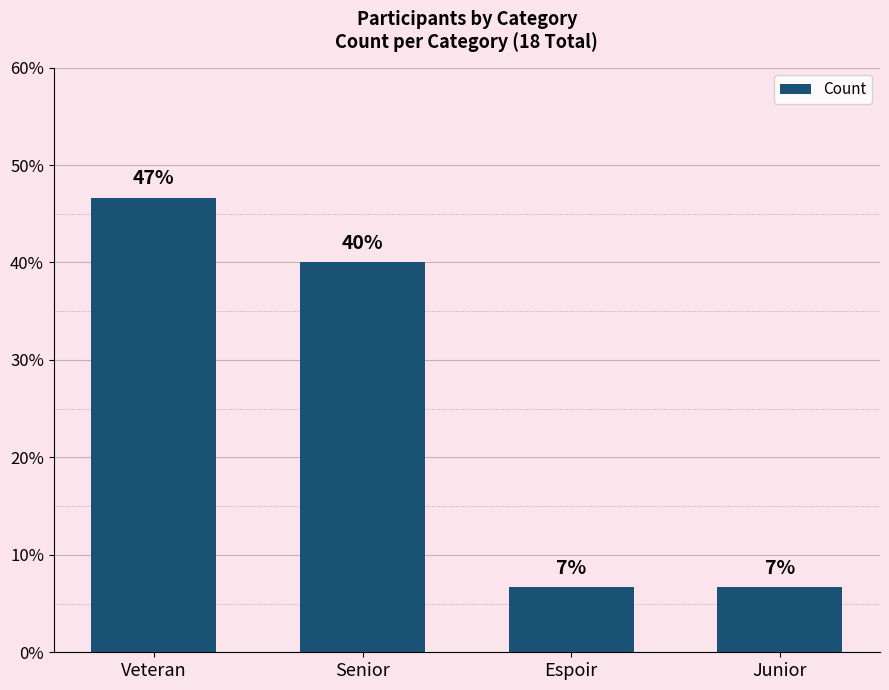

Does the chart contain any negative values?

No